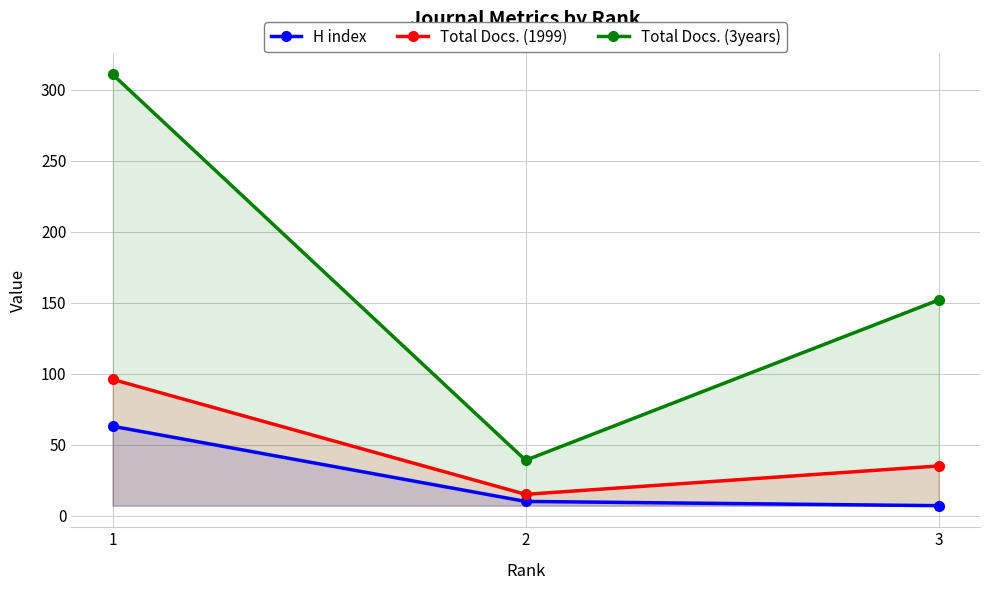

Which has a higher value, 2 or 3?

2